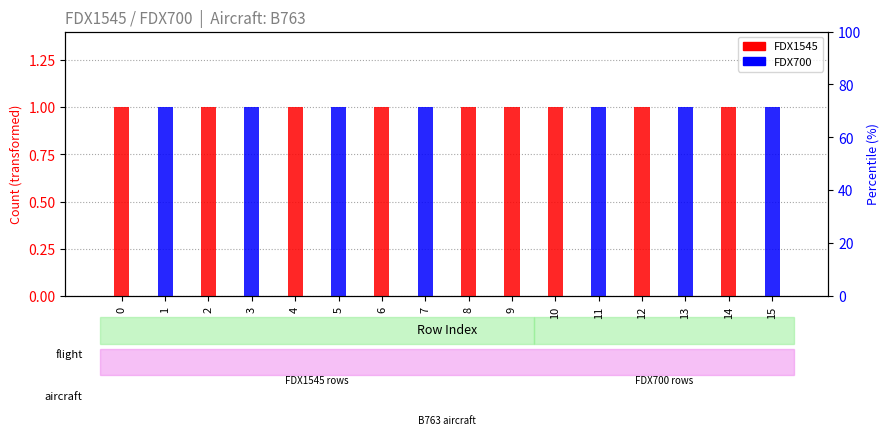

What is the maximum value for FDX700?

1